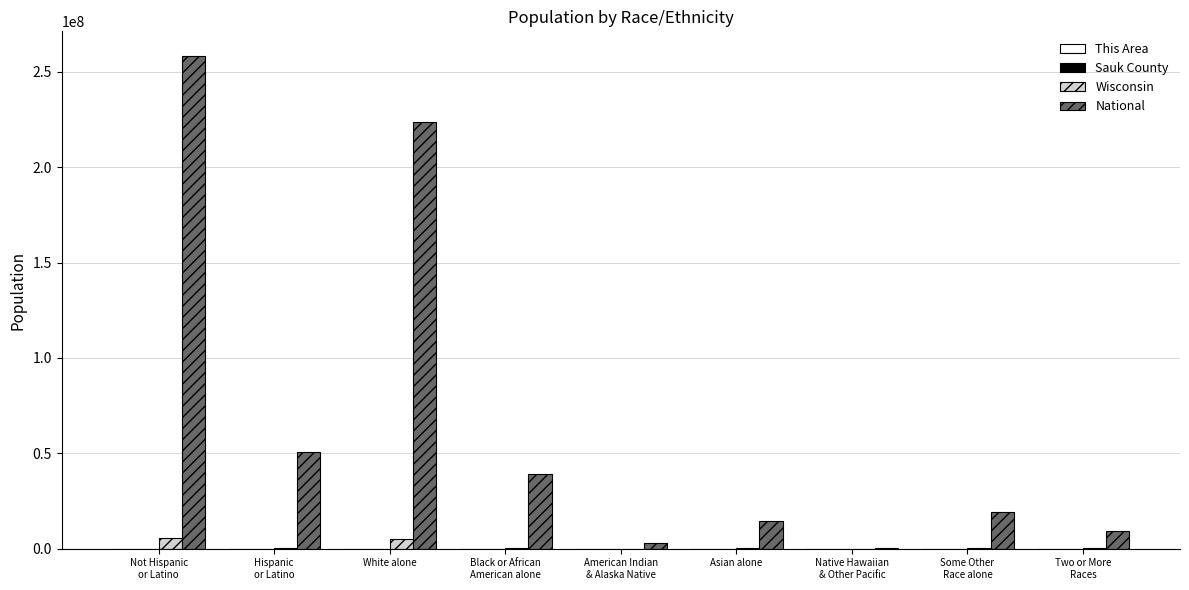

Which series has the largest total across all categories?

National